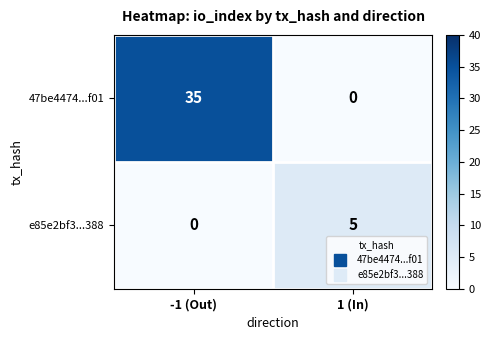

True or false: 47be4474...f01 has a value of 0 at 1 (In).

True